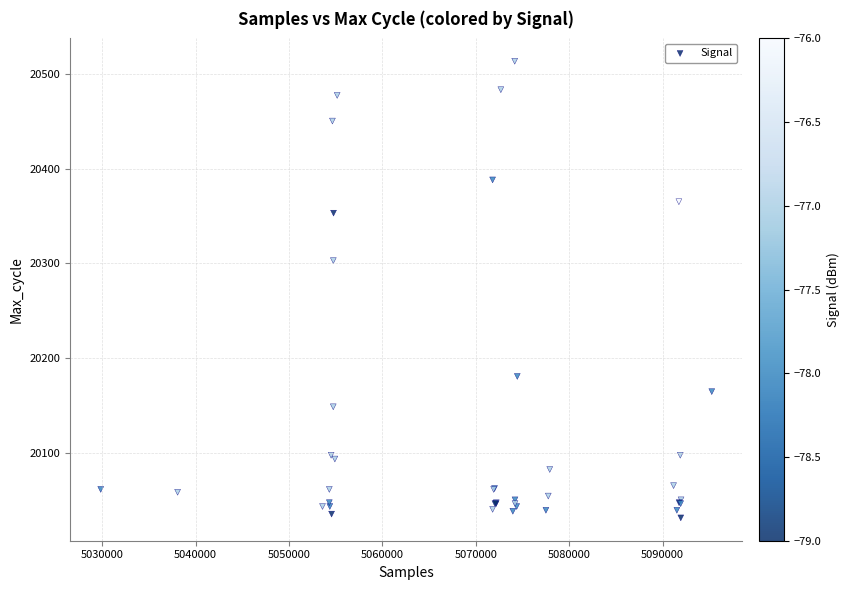

What Y value in the scatter plot is closest to 20272?

20303